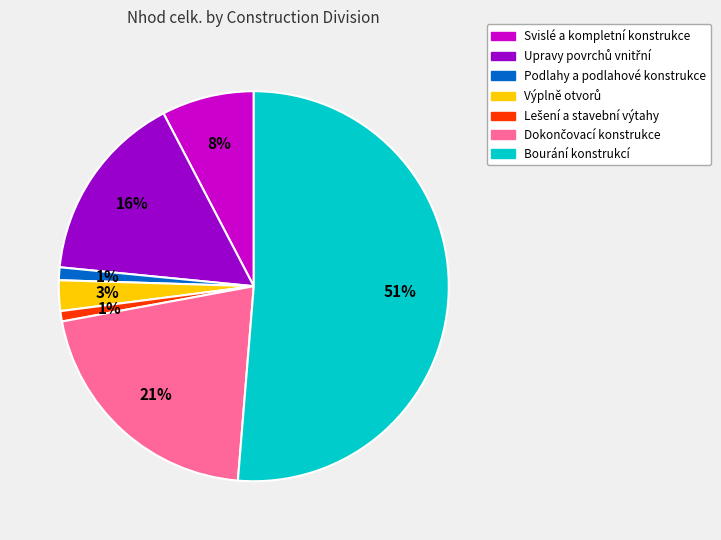

Is there a majority slice in this chart?

Yes